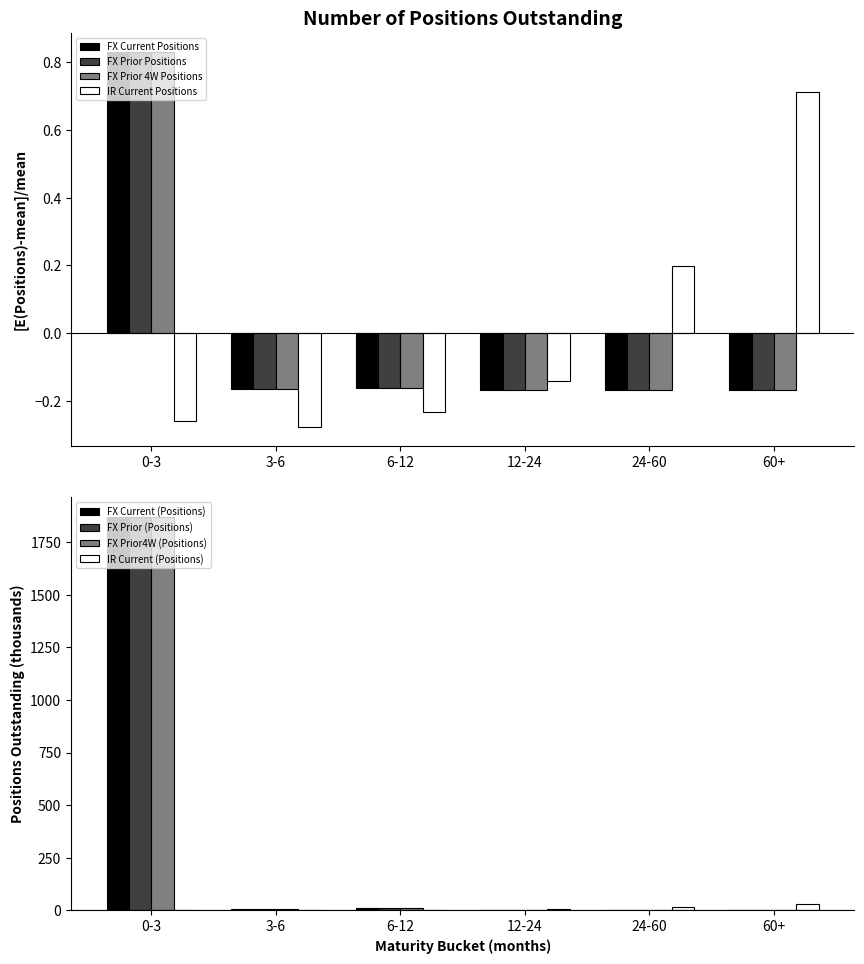

Is it true that FX Prior Positions equals -0.1 at 3-6?

False